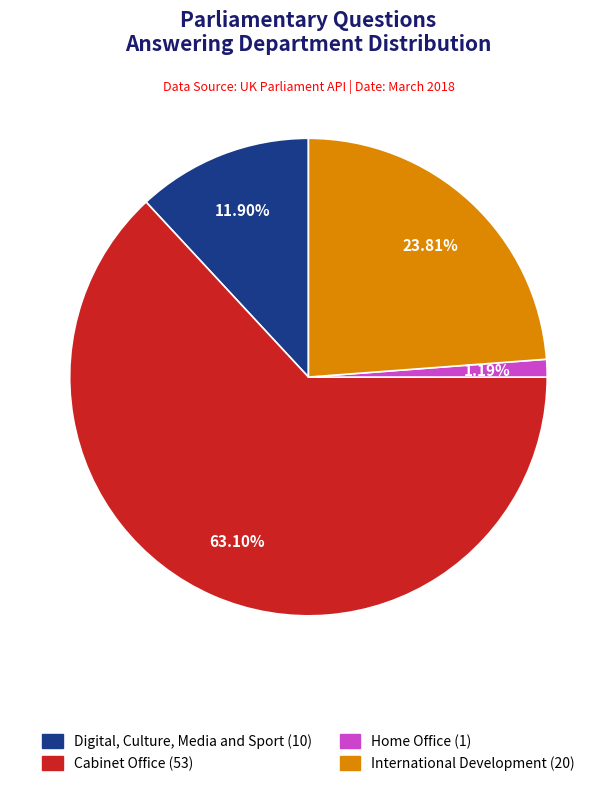

Which category has the biggest portion of the pie?

Cabinet Office